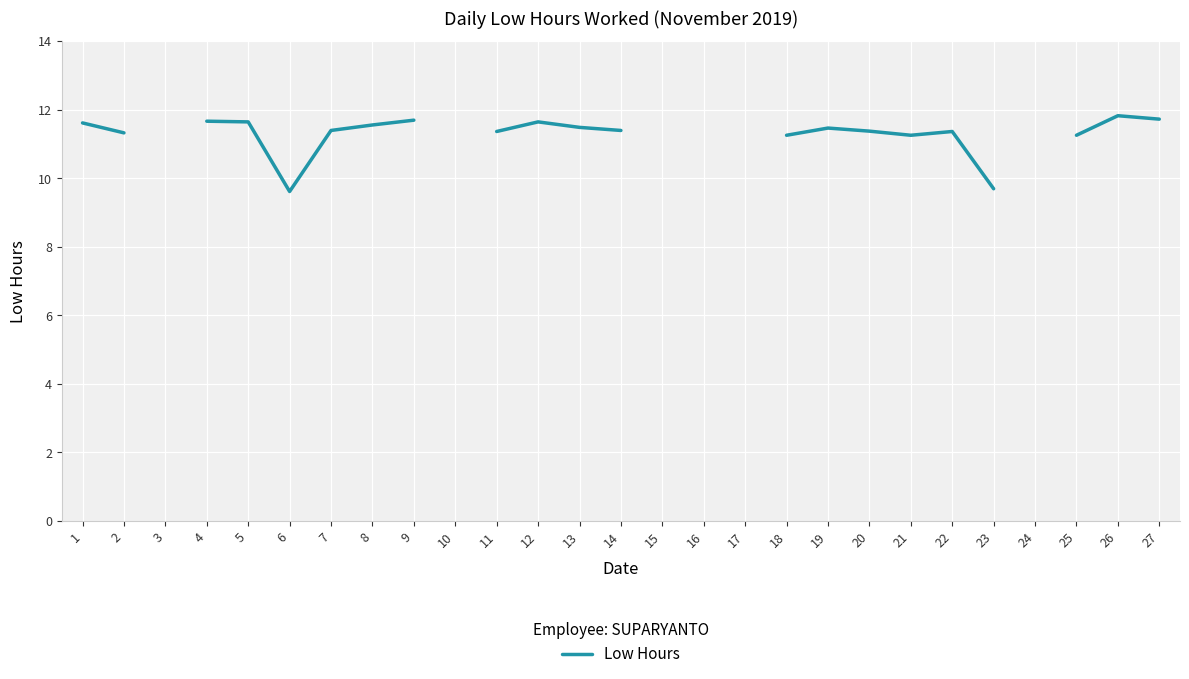

At which category does the data reach its first local valley?

6